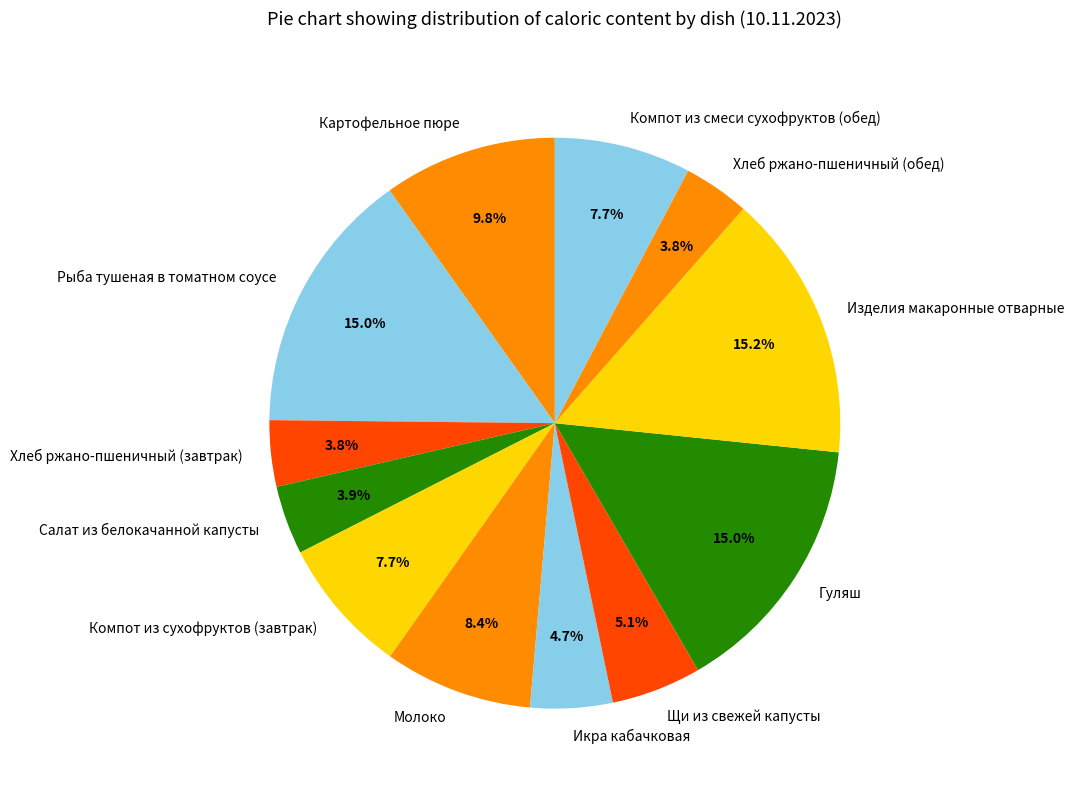

Which has a higher value, Икра кабачковая or Компот из сухофруктов (завтрак)?

Компот из сухофруктов (завтрак)